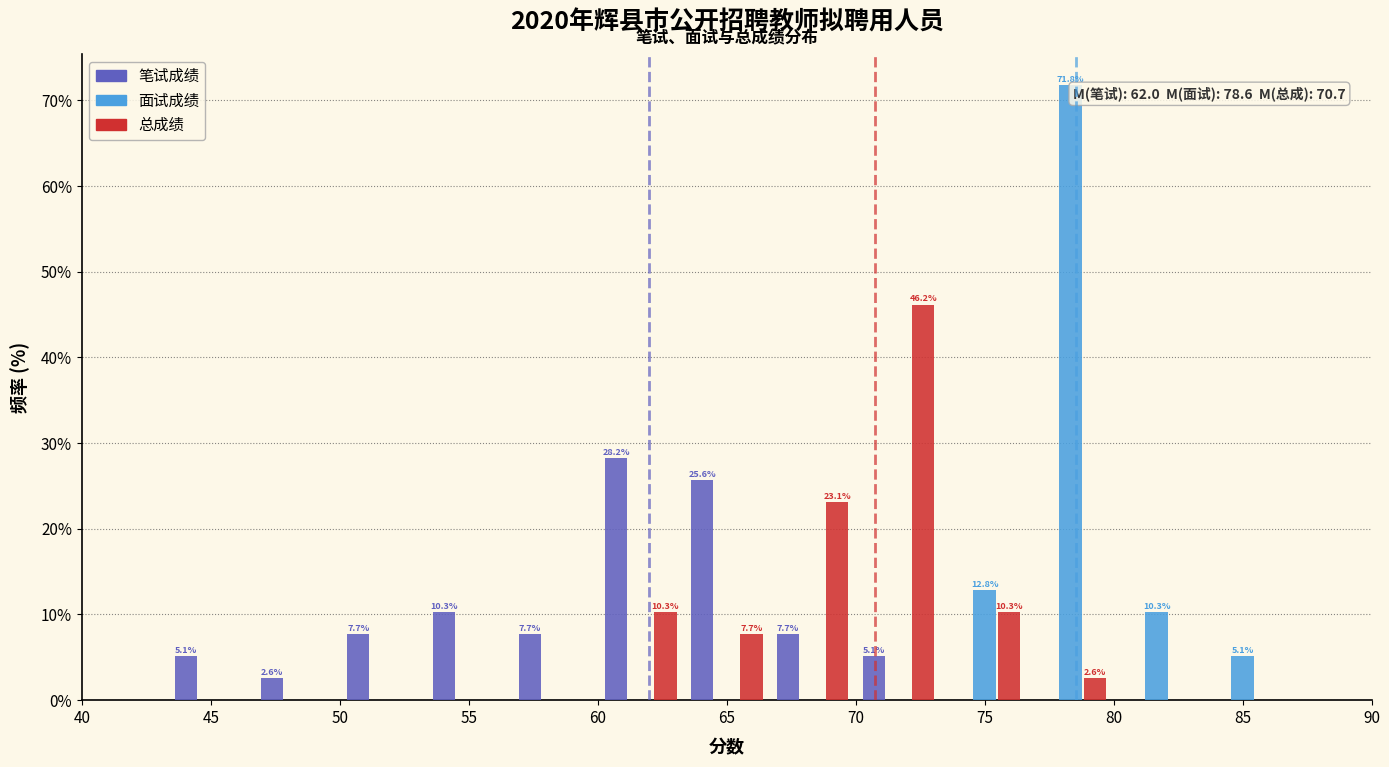

In the 笔试成绩 series, which range on the x-axis has the tallest bar?

60.0 to 63.5